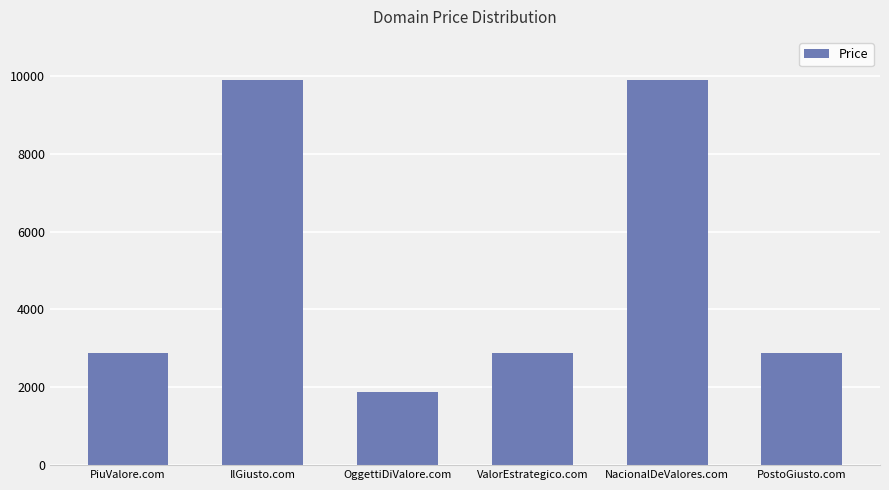

Which label corresponds to the smallest value in the chart?

OggettiDiValore.com